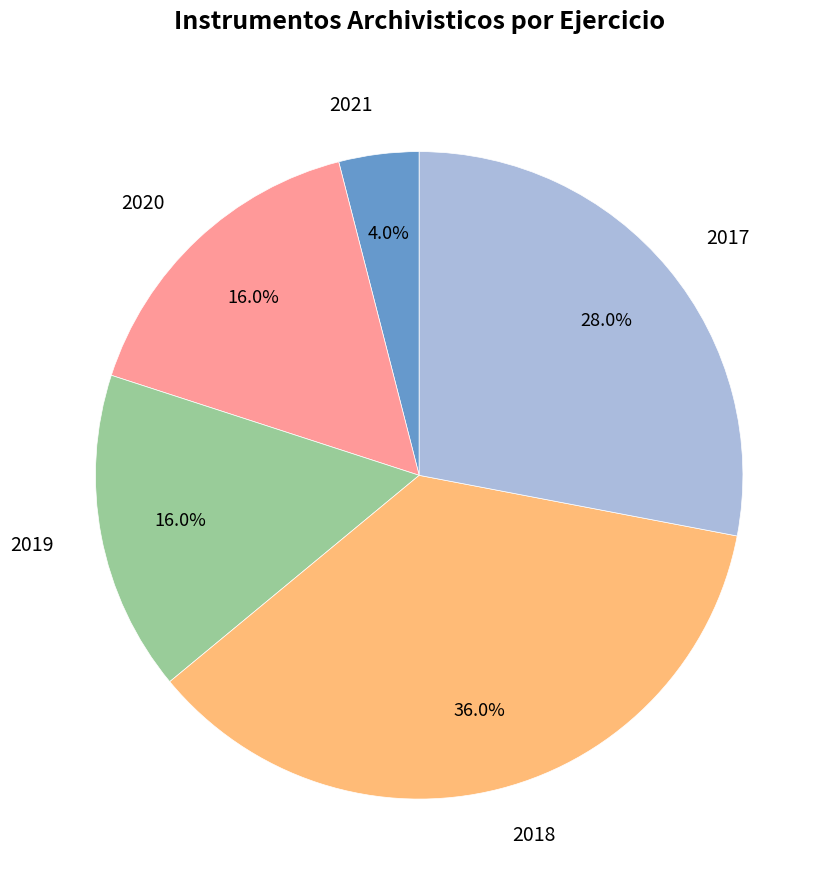

What portion of the pie excludes 2019?

84.0%